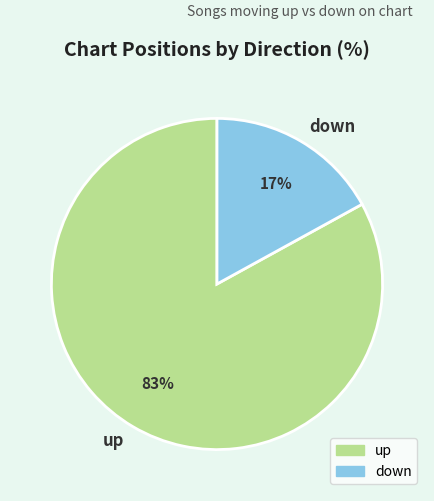

Is the sum of up and down greater than half?

Yes